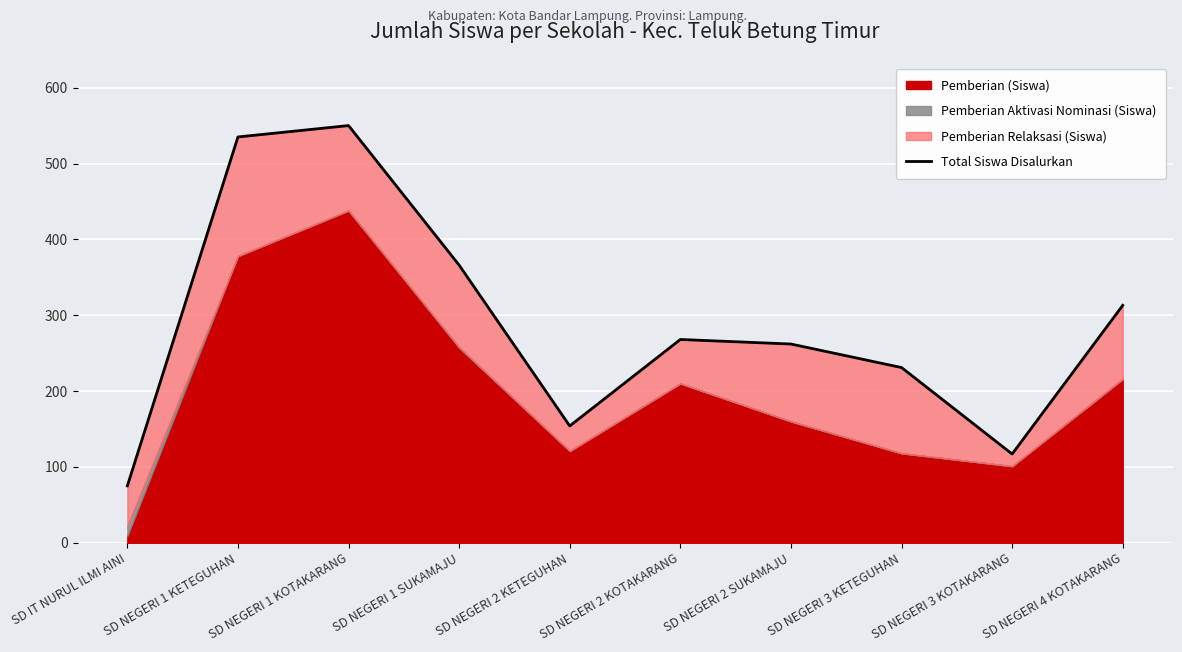

Reading left to right, what are all the values shown in this chart?

75	535	550	366	154	268	262	231	117	313